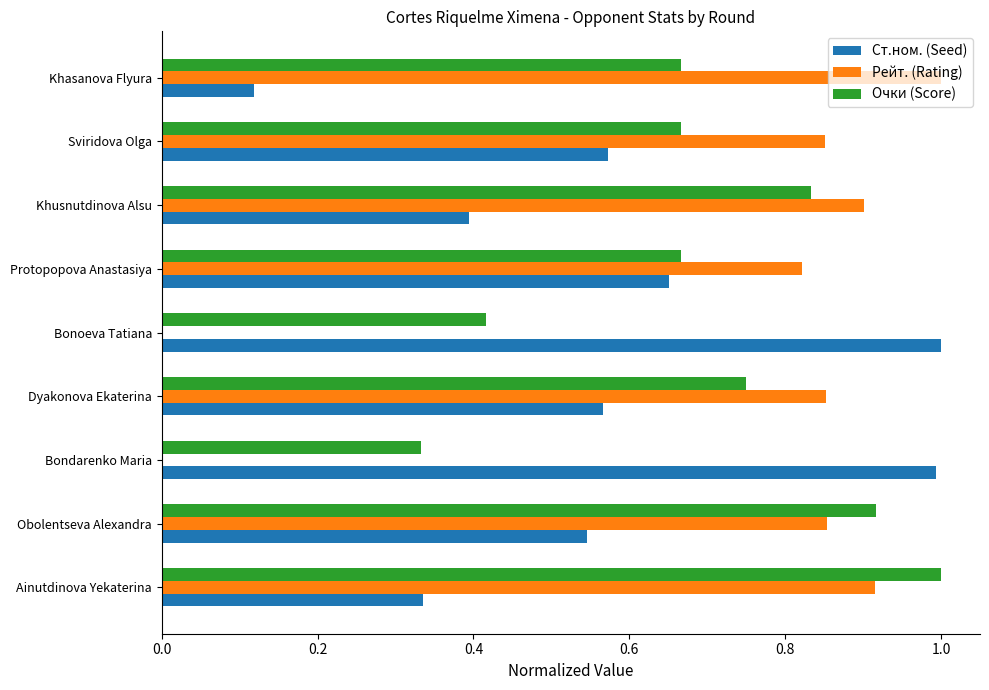

What is the sum of the Ст.ном. (Seed) values at Sviridova Olga and Obolentseva Alexandra?

1.1